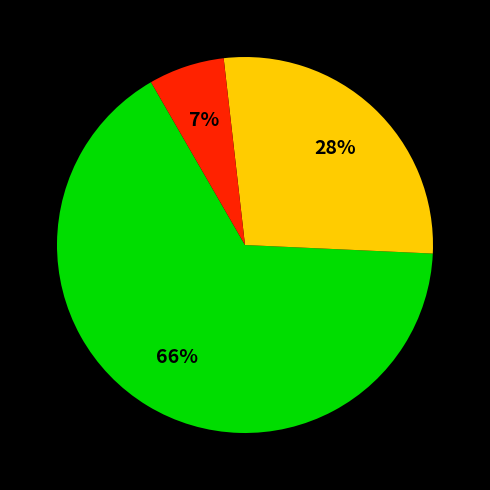

Is there any slice that represents more than half of the pie?

Yes